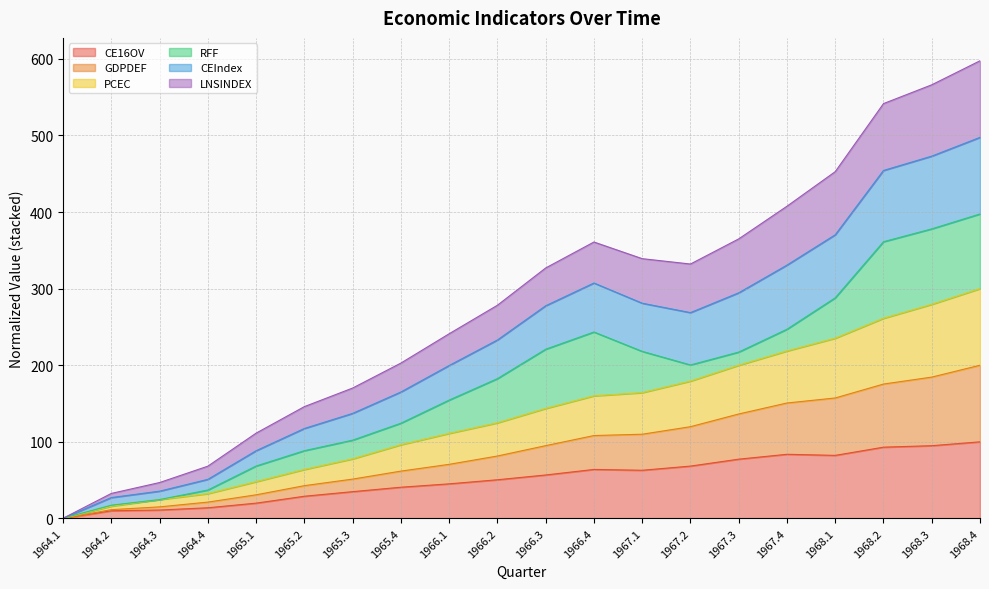

The value of CE16OV at 1967.4 is 83.7. True or false?

True